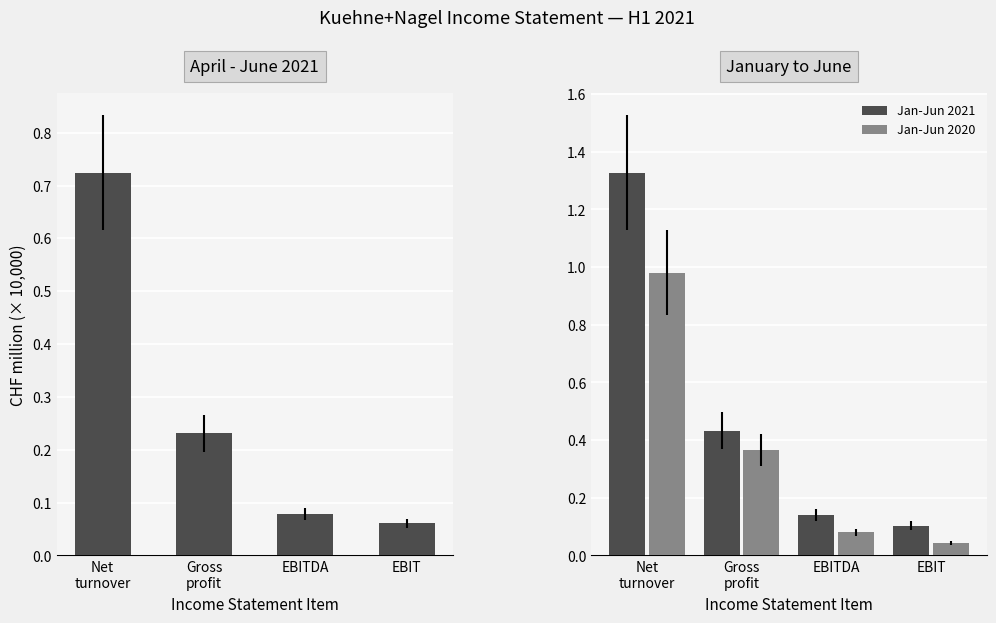

What is the value of the Apr-Jun 2021 bar at the 4th from the left?

0.1